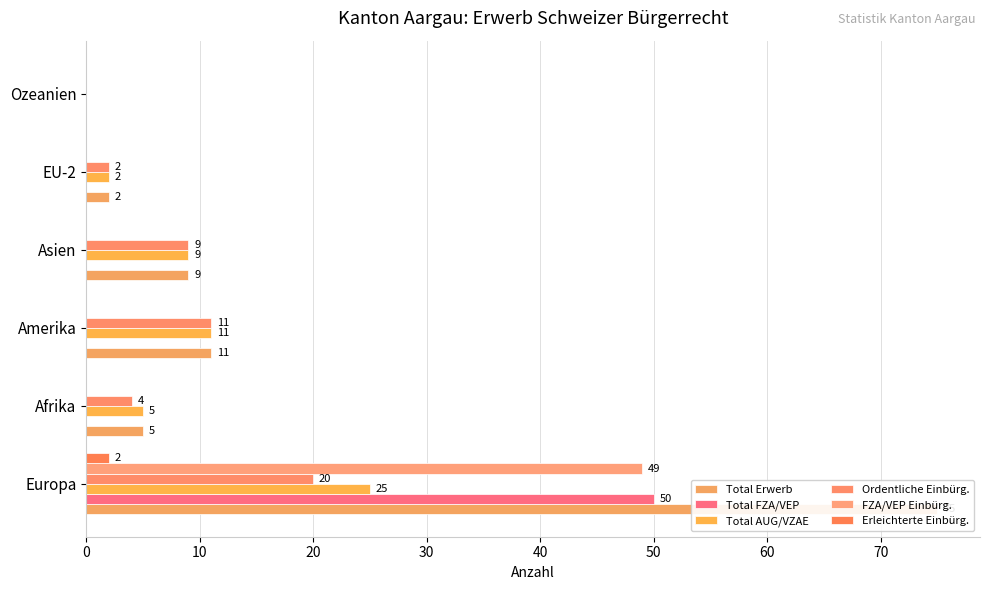

Are the bars horizontal?

Yes